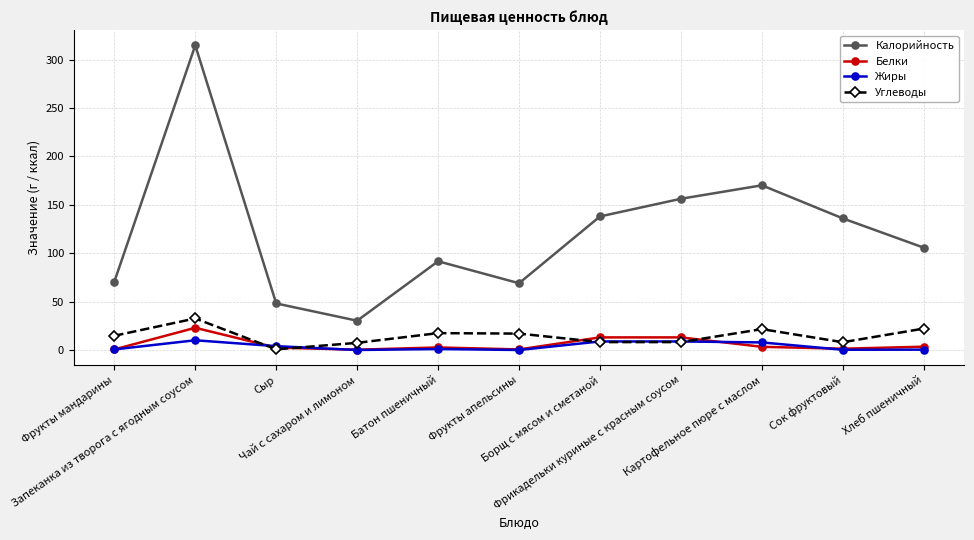

Is it true that Жиры equals 0.6 at Фрукты мандарины?

True